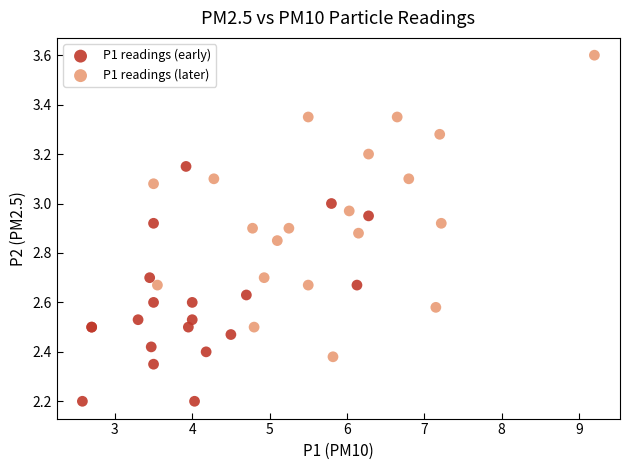

Which series has the widest spread of Y values?

P1 readings (later)